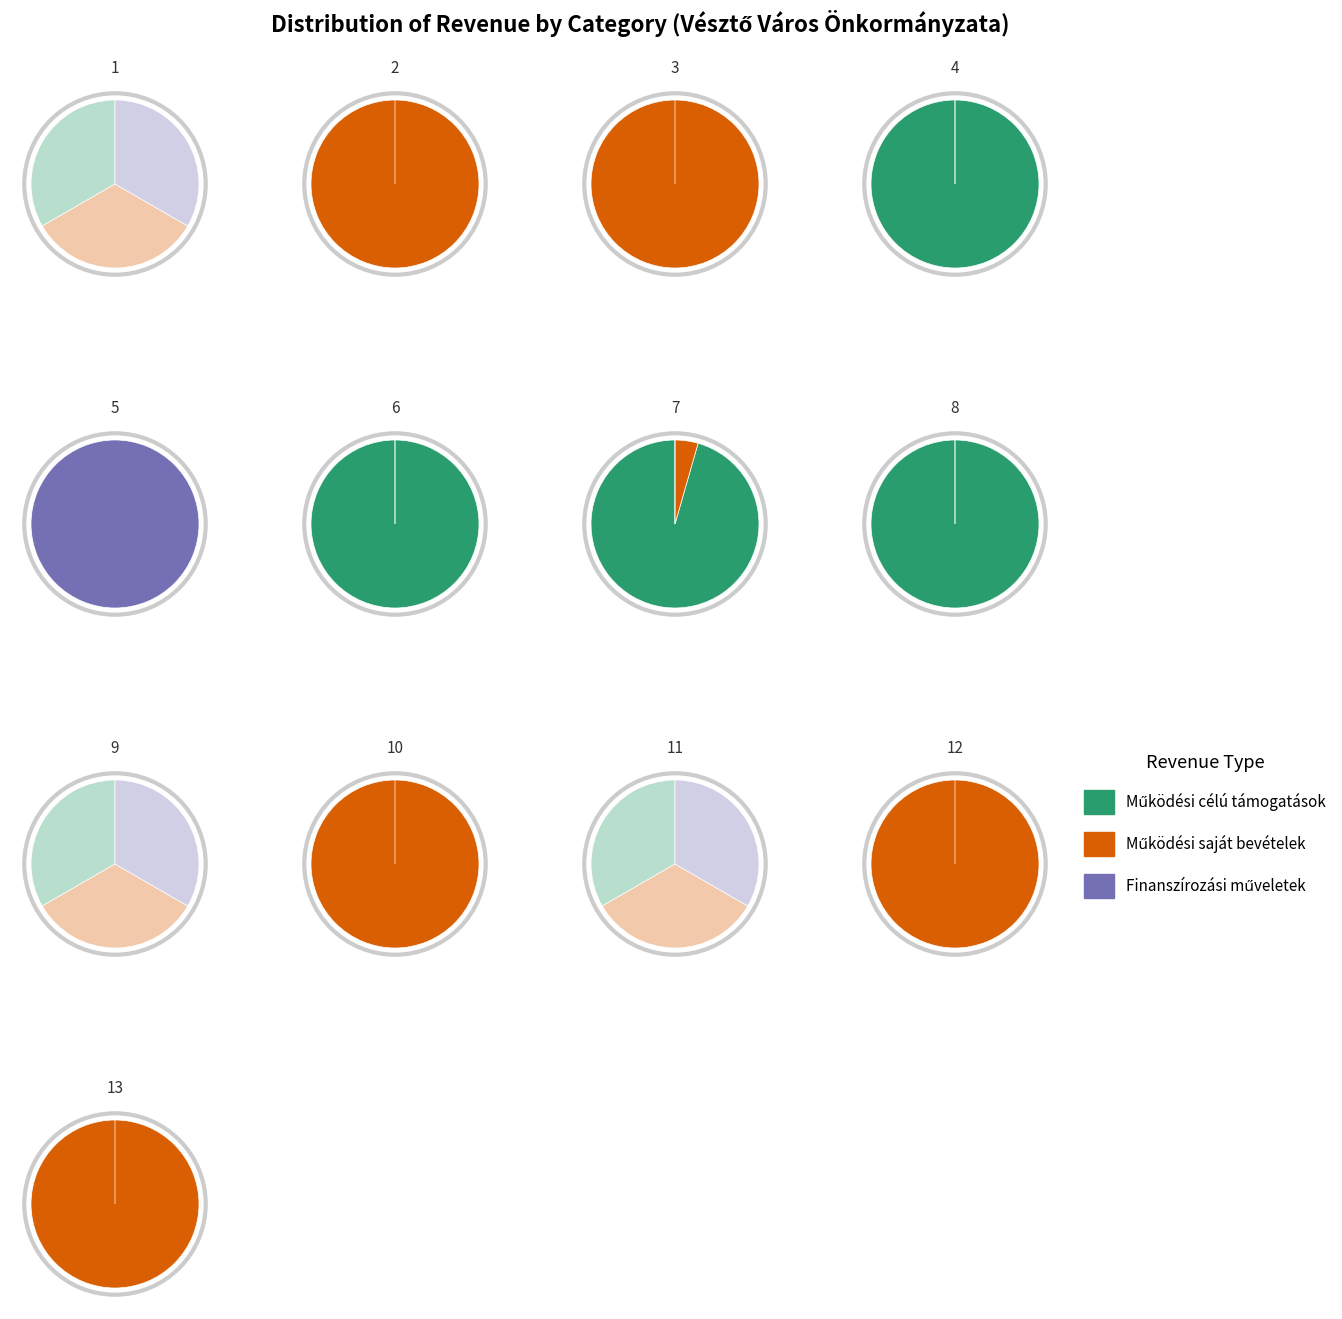

True or false: 12 accounts for 9% of the total.

False